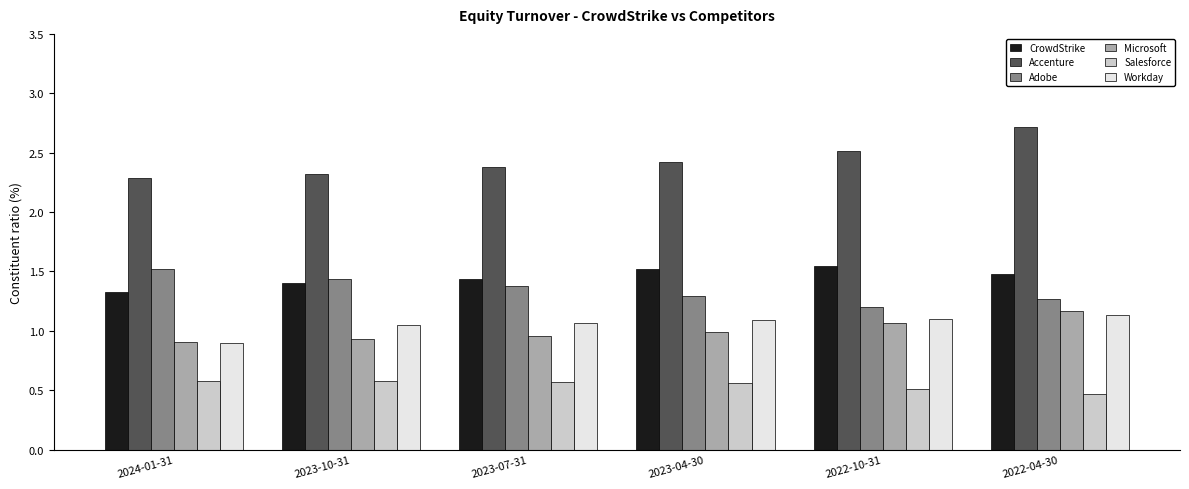

What is the label of the 1st bar from the right?

2022-04-30